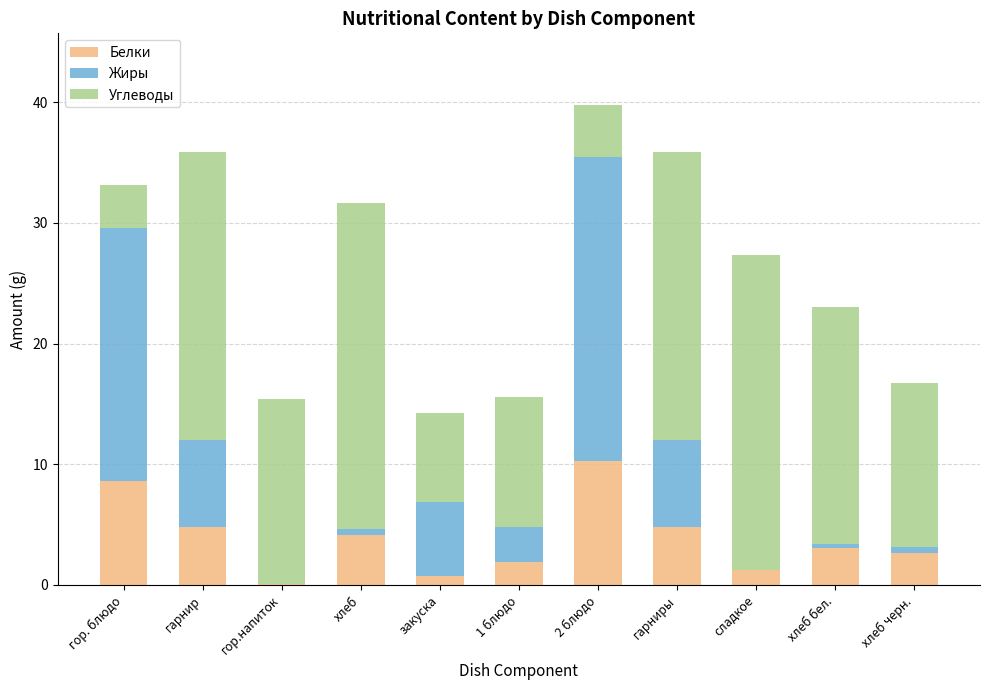

The value of Белки at гарниры is 6.8. True or false?

False